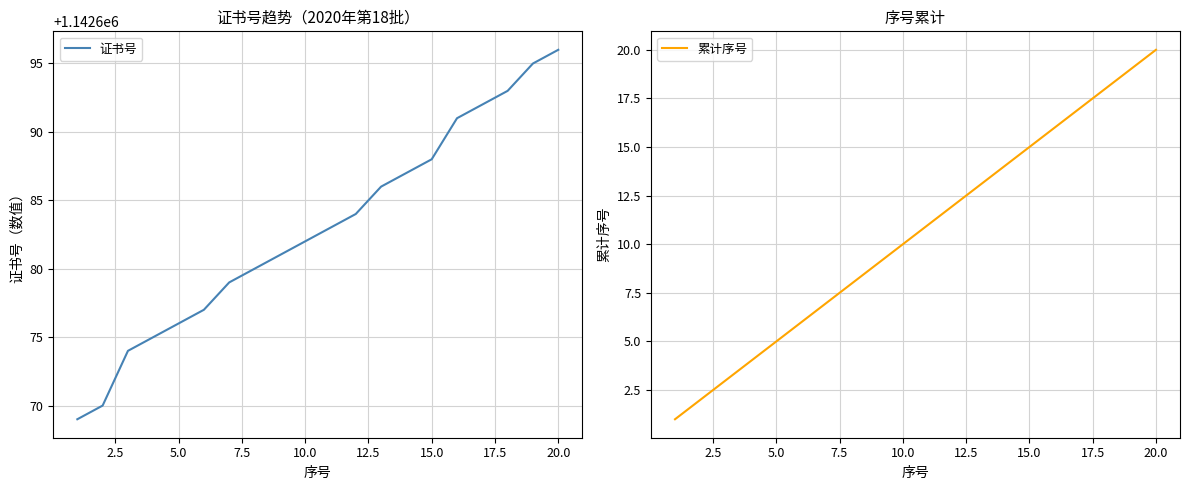

List the series in order of their overall mean, lowest first.

累计序号, 证书号